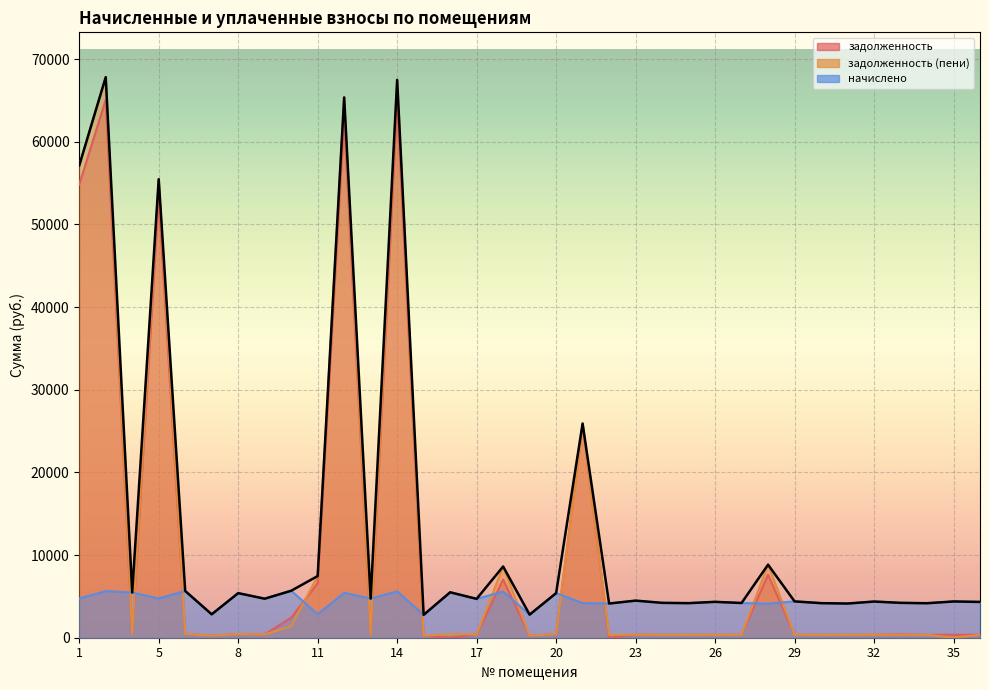

True or false: задолженность (пени) and задолженность cross at least once.

True